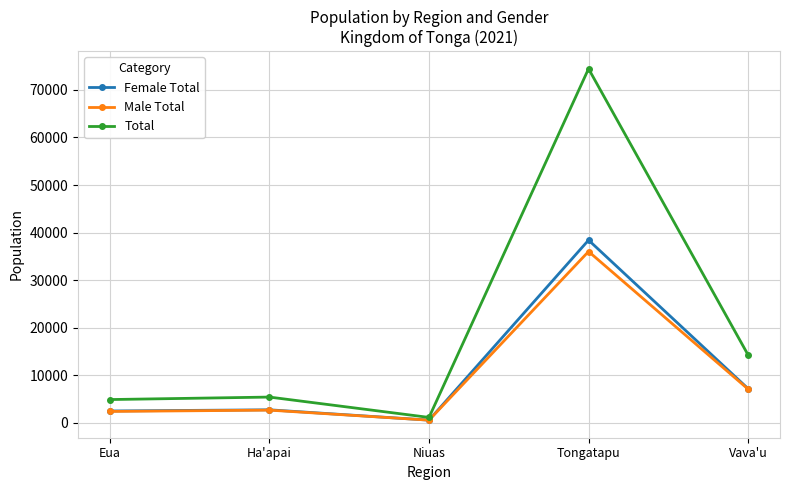

What value does the Total series have at Vava'u, to the nearest 50?

14300